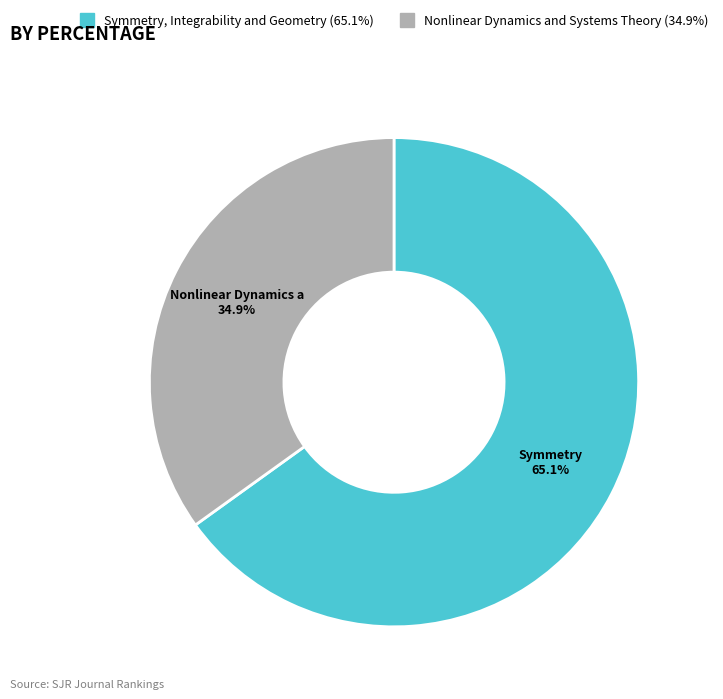

How many slices are in this pie chart?

2